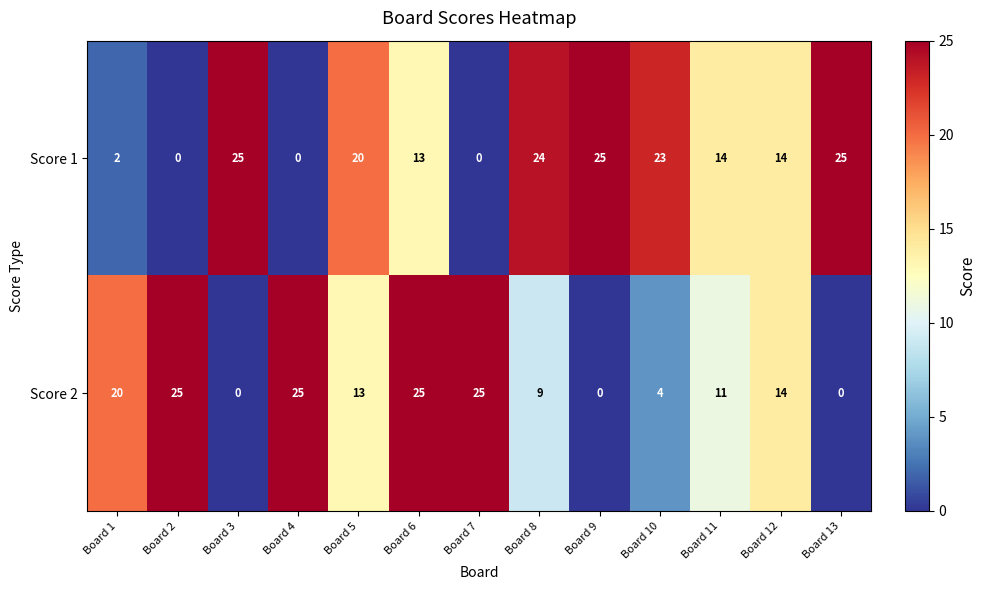

Is it true that Score 2 equals 12 at Board 7?

False